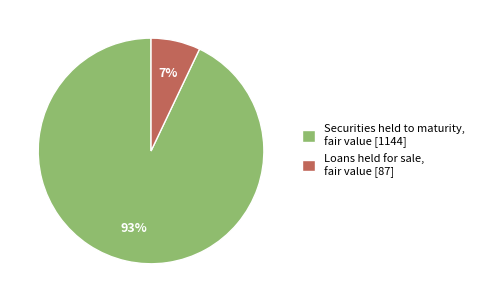

Does Loans held for sale, fair value represent more than half of the total?

No